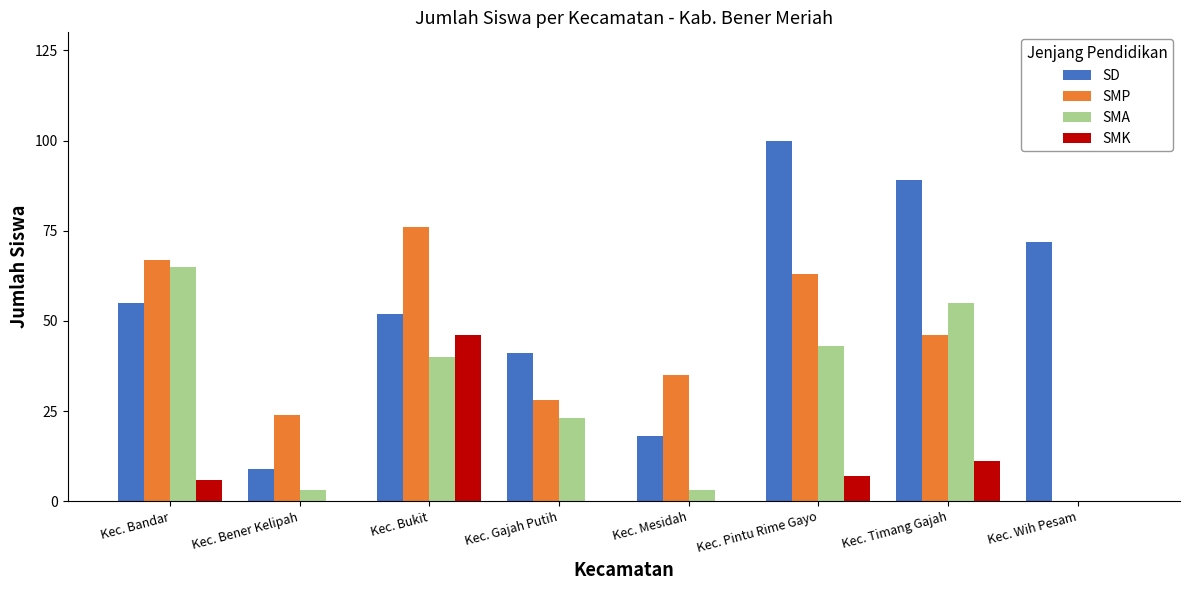

Which series has the largest range (max minus min)?

SD